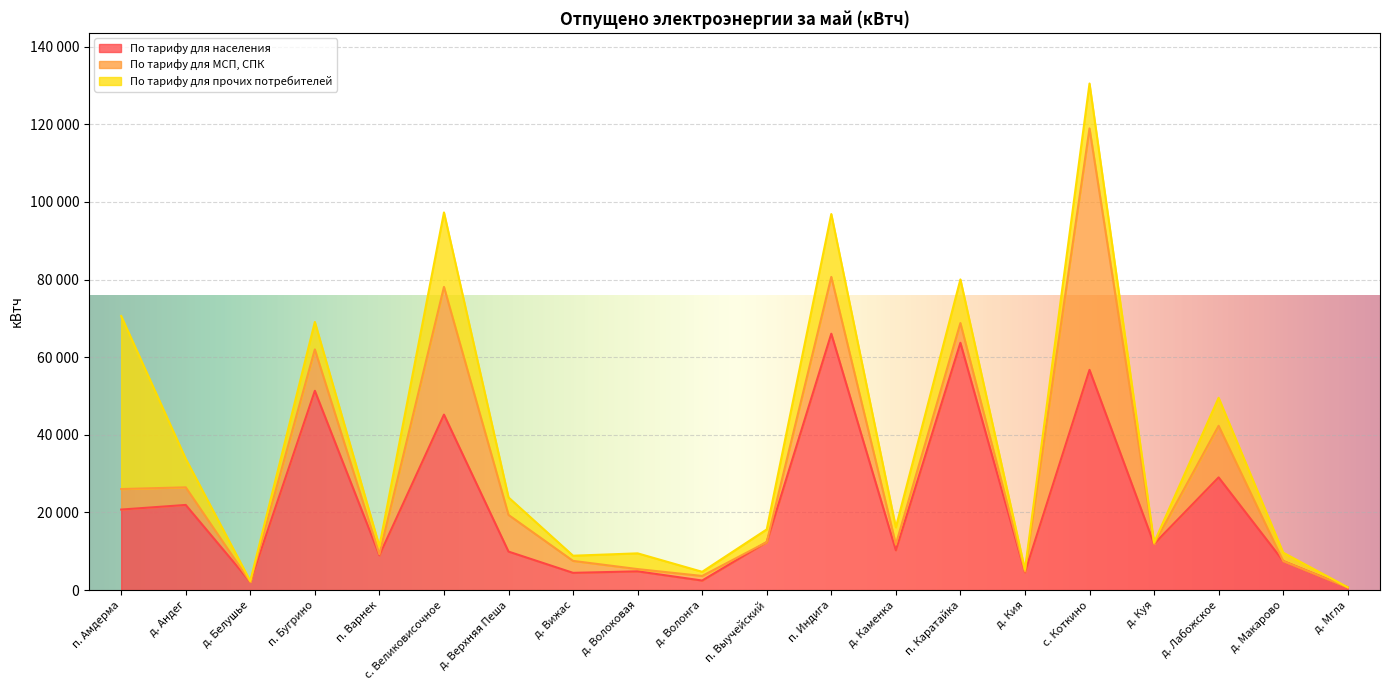

What is the difference between the maximum and second lowest values in the По тарифу для населения series?

63958